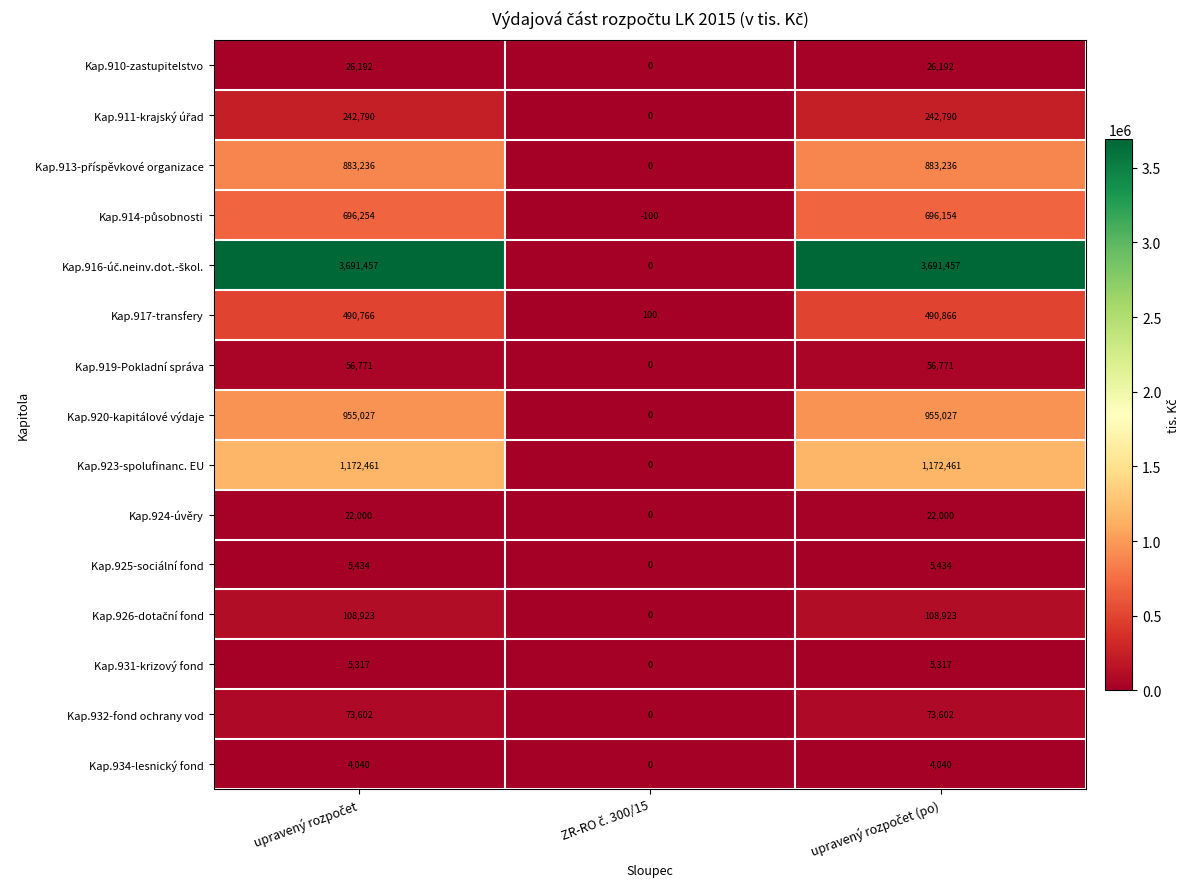

What is the minimum value shown in the chart?

-100